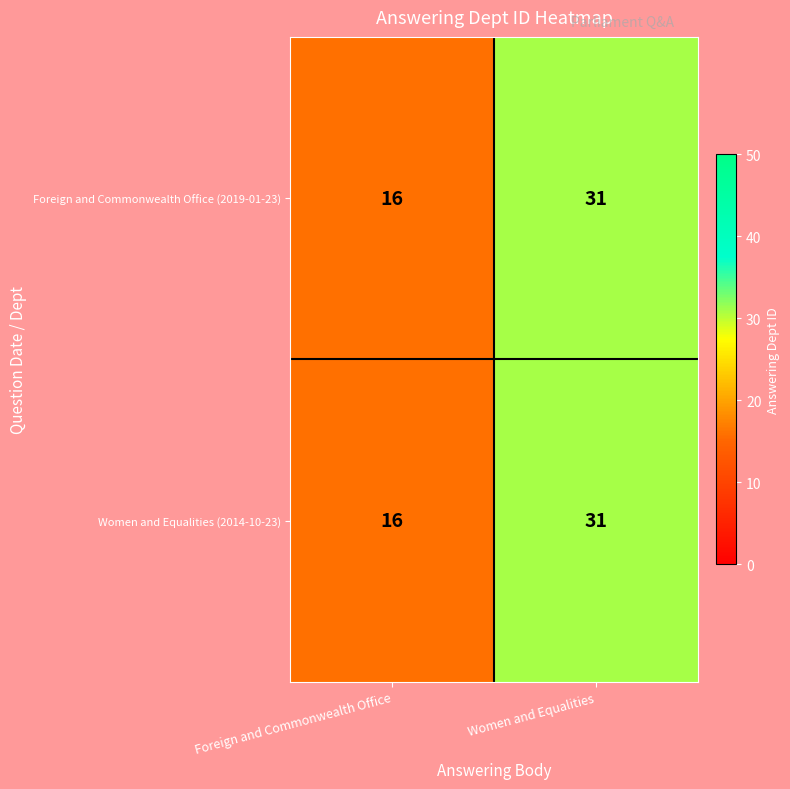

What is the difference between the maximum and minimum values in the Women and Equalities (2014-10-23) series?

15